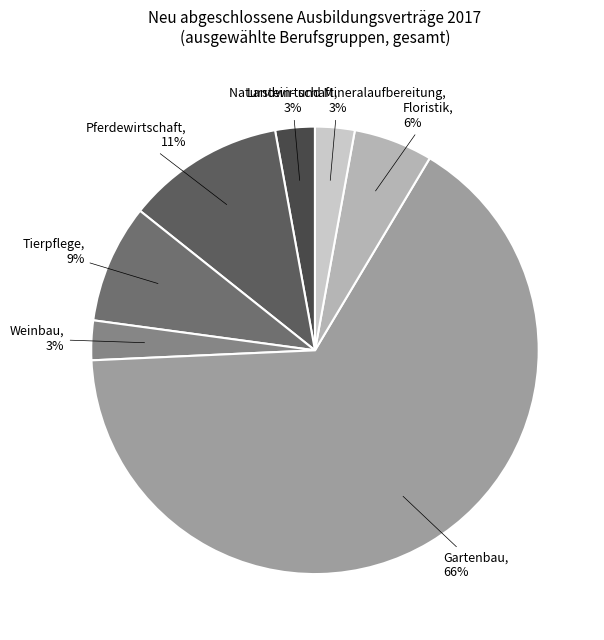

Between Pferdewirtschaft and Floristik, which is larger?

Pferdewirtschaft